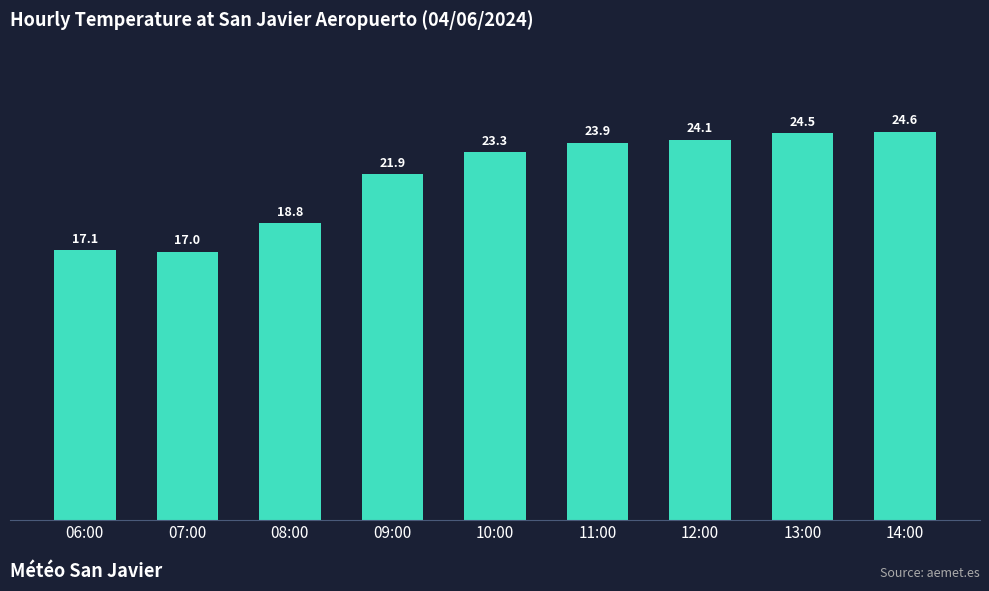

Rank the categories by value from lowest to highest.

07:00, 06:00, 08:00, 09:00, 10:00, 11:00, 12:00, 13:00, 14:00